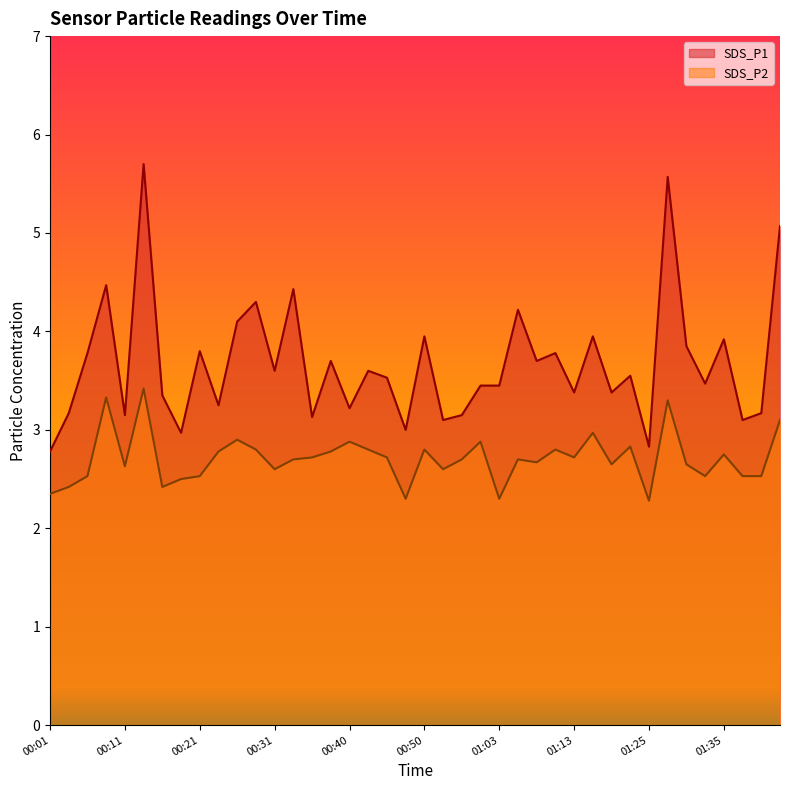

True or false: SDS_P2 has more than 0 points higher than both neighbors.

True